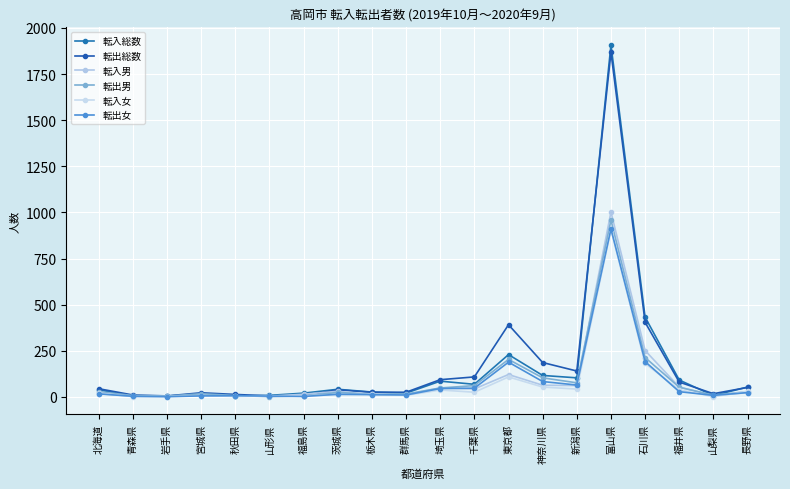

What is the average value of the 転入総数 series?

164